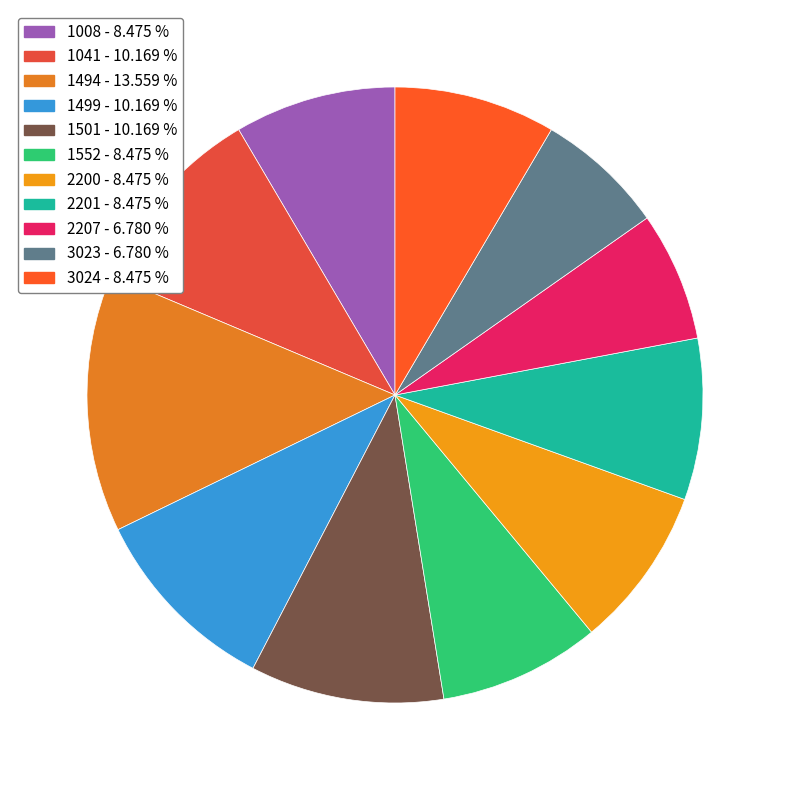

To the nearest percent, what percentage of the pie is 2201?

8%